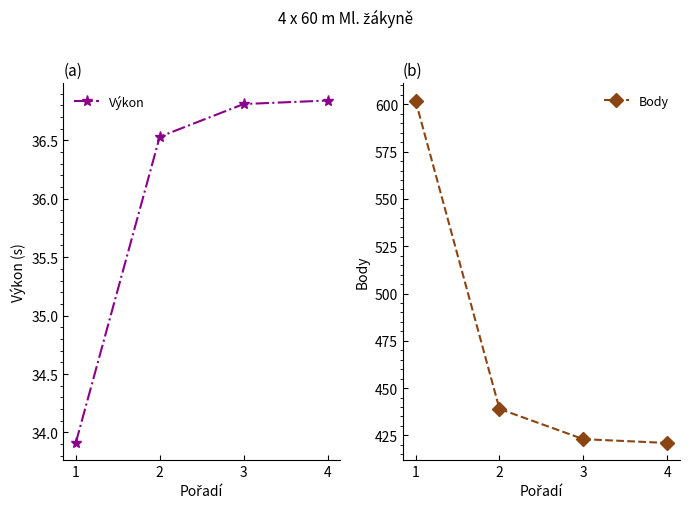

True or false: Body and Výkon cross at least once.

False